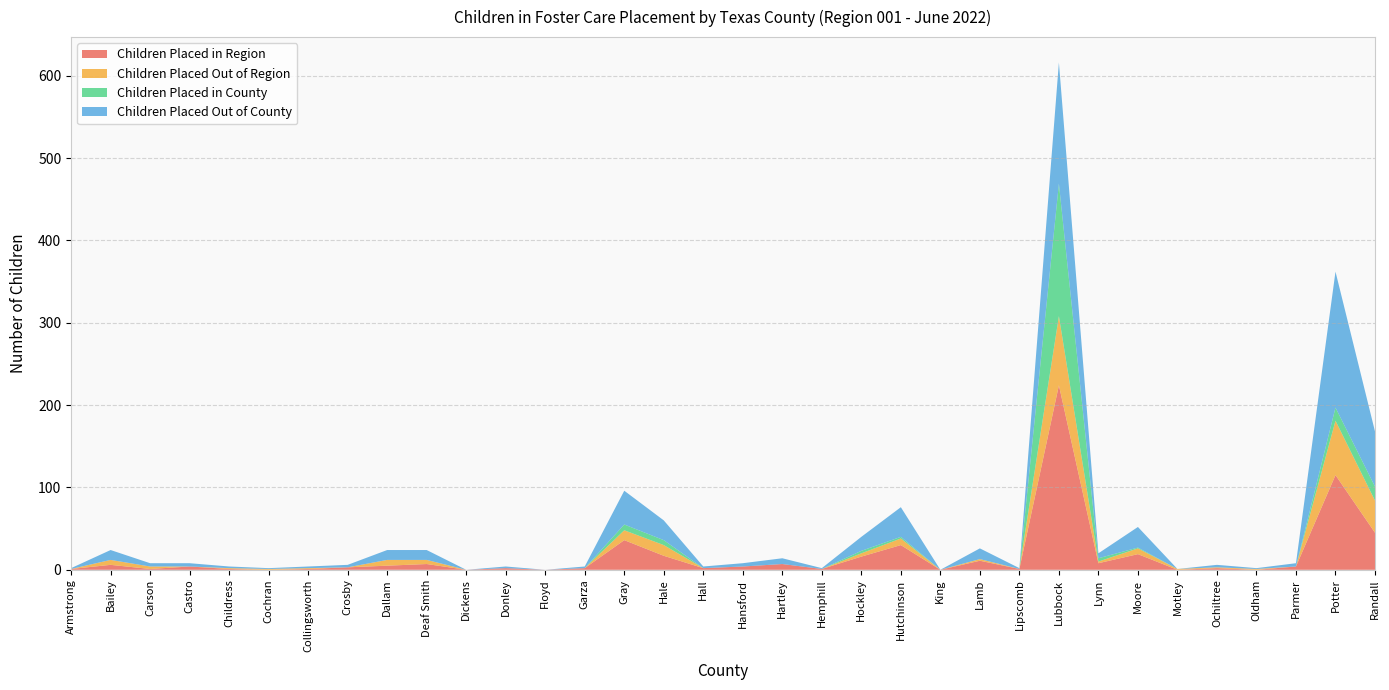

Reading left to right, what are all the values shown in this chart?

Children Placed in Region: Armstrong=1	Bailey=6	Carson=1	Castro=4	Childress=1	Cochran=0	Collingsworth=1	Crosby=3	Dallam=5	Deaf Smith=7	Dickens=0	Donley=2	Floyd=0	Garza=2	Gray=36	Hale=17	Hall=2	Hansford=4	Hartley=7	Hemphill=1	Hockley=16	Hutchinson=30	King=0	Lamb=11	Lipscomb=1	Lubbock=224	Lynn=8	Moore=19	Motley=0	Ochiltree=2	Oldham=0	Parmer=4	Potter=115	Randall=45
Children Placed Out of Region: Armstrong=0	Bailey=6	Carson=3	Castro=0	Childress=1	Cochran=1	Collingsworth=1	Crosby=0	Dallam=7	Deaf Smith=5	Dickens=0	Donley=0	Floyd=0	Garza=0	Gray=12	Hale=13	Hall=0	Hansford=0	Hartley=0	Hemphill=0	Hockley=4	Hutchinson=8	King=0	Lamb=2	Lipscomb=0	Lubbock=84	Lynn=2	Moore=7	Motley=1	Ochiltree=1	Oldham=1	Parmer=0	Potter=66	Randall=39
Children Placed in County: Armstrong=0	Bailey=0	Carson=0	Castro=0	Childress=0	Cochran=0	Collingsworth=0	Crosby=0	Dallam=0	Deaf Smith=0	Dickens=0	Donley=0	Floyd=0	Garza=0	Gray=7	Hale=6	Hall=0	Hansford=0	Hartley=0	Hemphill=0	Hockley=3	Hutchinson=2	King=0	Lamb=0	Lipscomb=0	Lubbock=161	Lynn=4	Moore=1	Motley=0	Ochiltree=0	Oldham=0	Parmer=0	Potter=16	Randall=17
Children Placed Out of County: Armstrong=1	Bailey=12	Carson=4	Castro=4	Childress=2	Cochran=1	Collingsworth=2	Crosby=3	Dallam=12	Deaf Smith=12	Dickens=0	Donley=2	Floyd=0	Garza=2	Gray=41	Hale=24	Hall=2	Hansford=4	Hartley=7	Hemphill=1	Hockley=17	Hutchinson=36	King=0	Lamb=13	Lipscomb=1	Lubbock=147	Lynn=6	Moore=25	Motley=0	Ochiltree=3	Oldham=1	Parmer=4	Potter=165	Randall=67